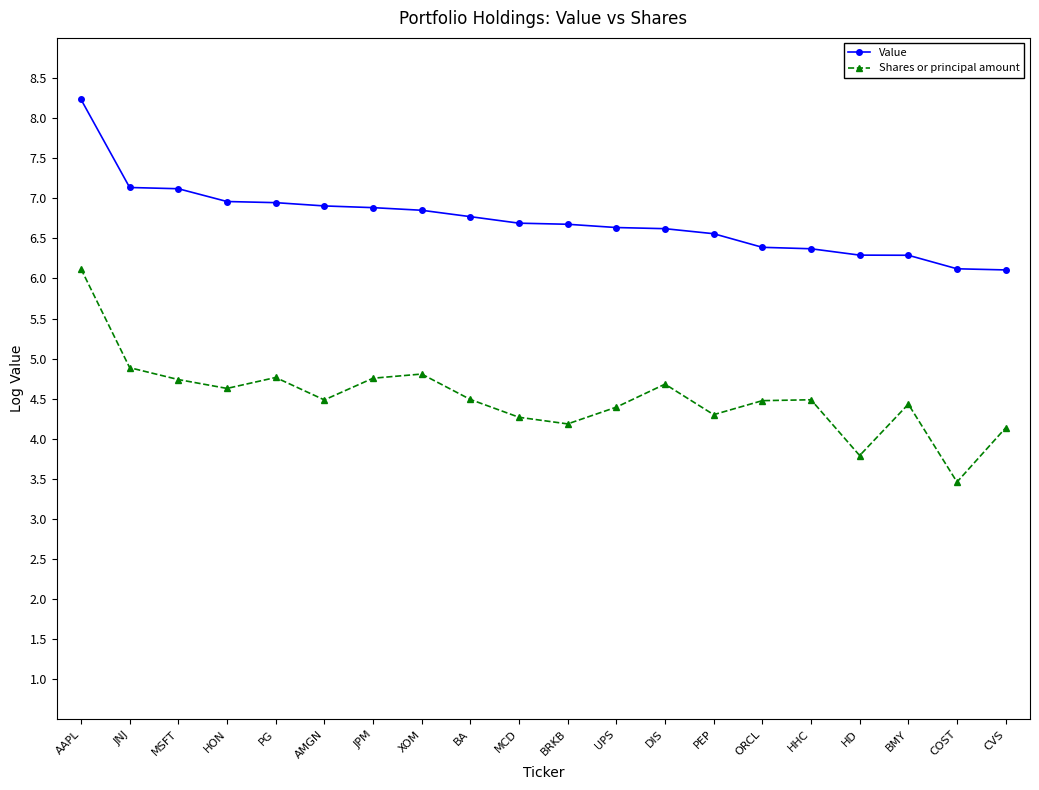

How many data points does each series have?

20